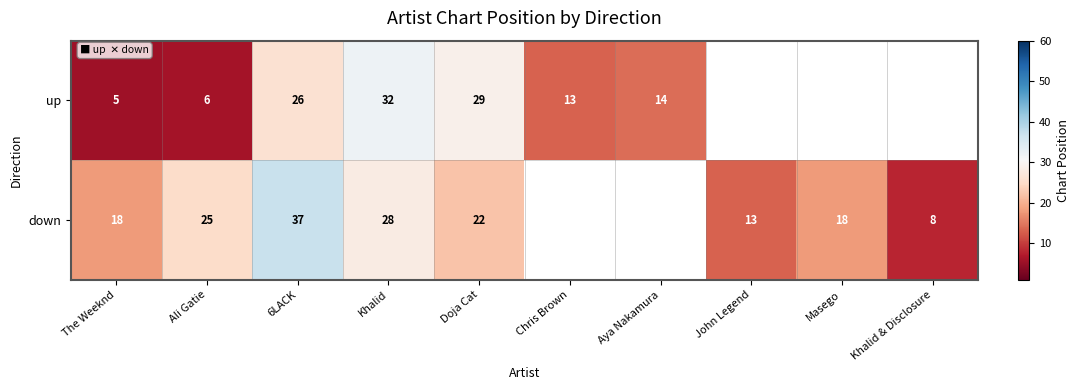

How many categories are shown in the chart?

10